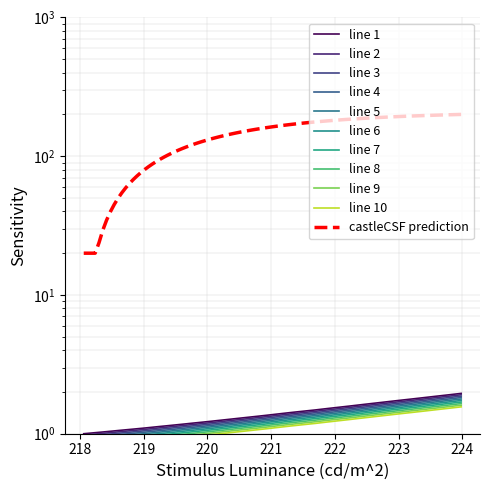

Approximately how many times larger is the value at 219.7801 compared to 218.8244?

1.1